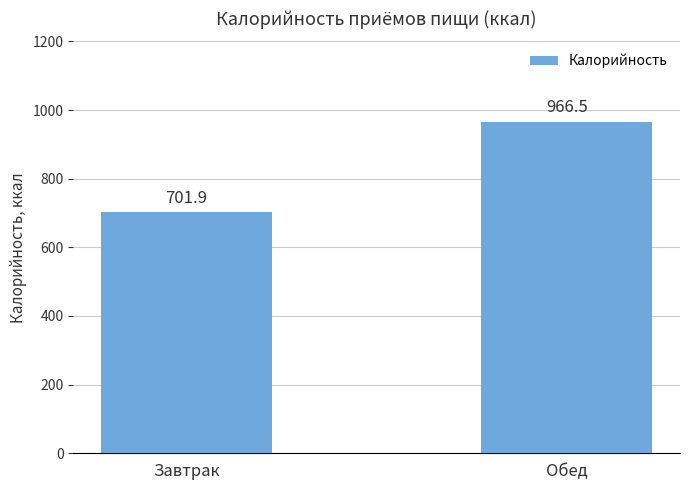

List the labels in order of value, smallest first.

Завтрак, Обед